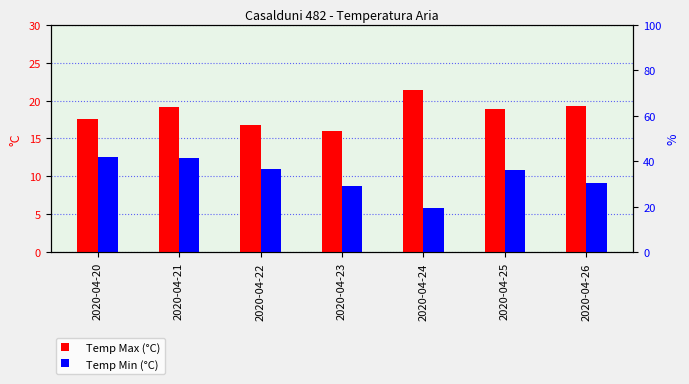

What value does the Temp Min (°C) series have at 2020-04-24?

5.8